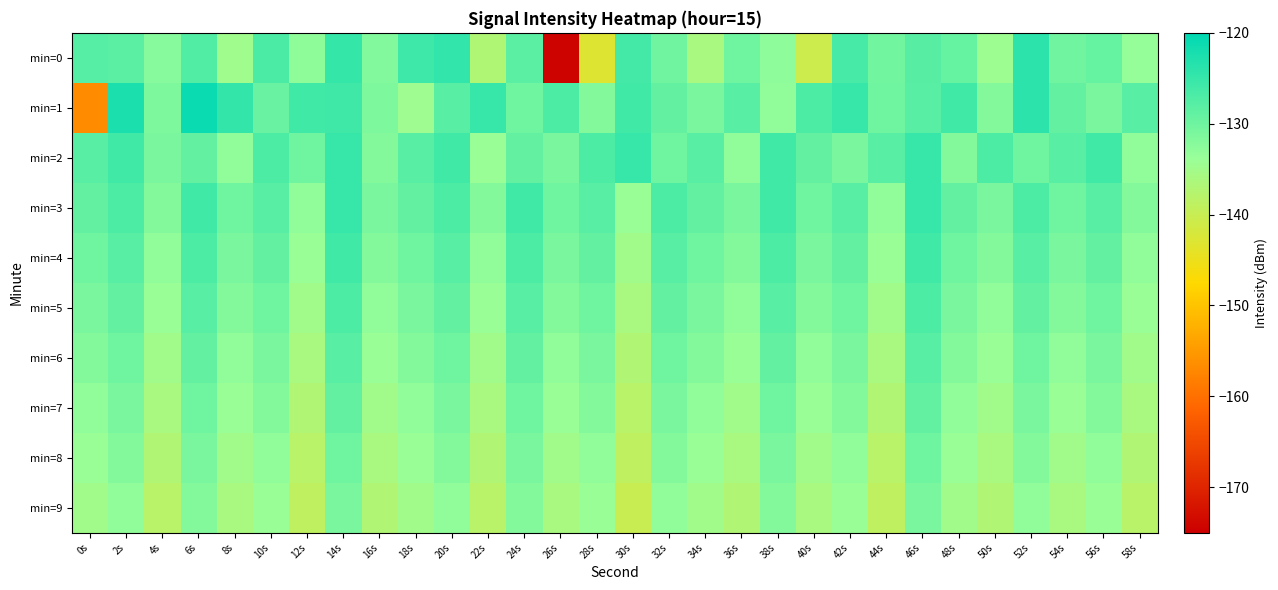

Which series has the largest range (max minus min)?

min=0